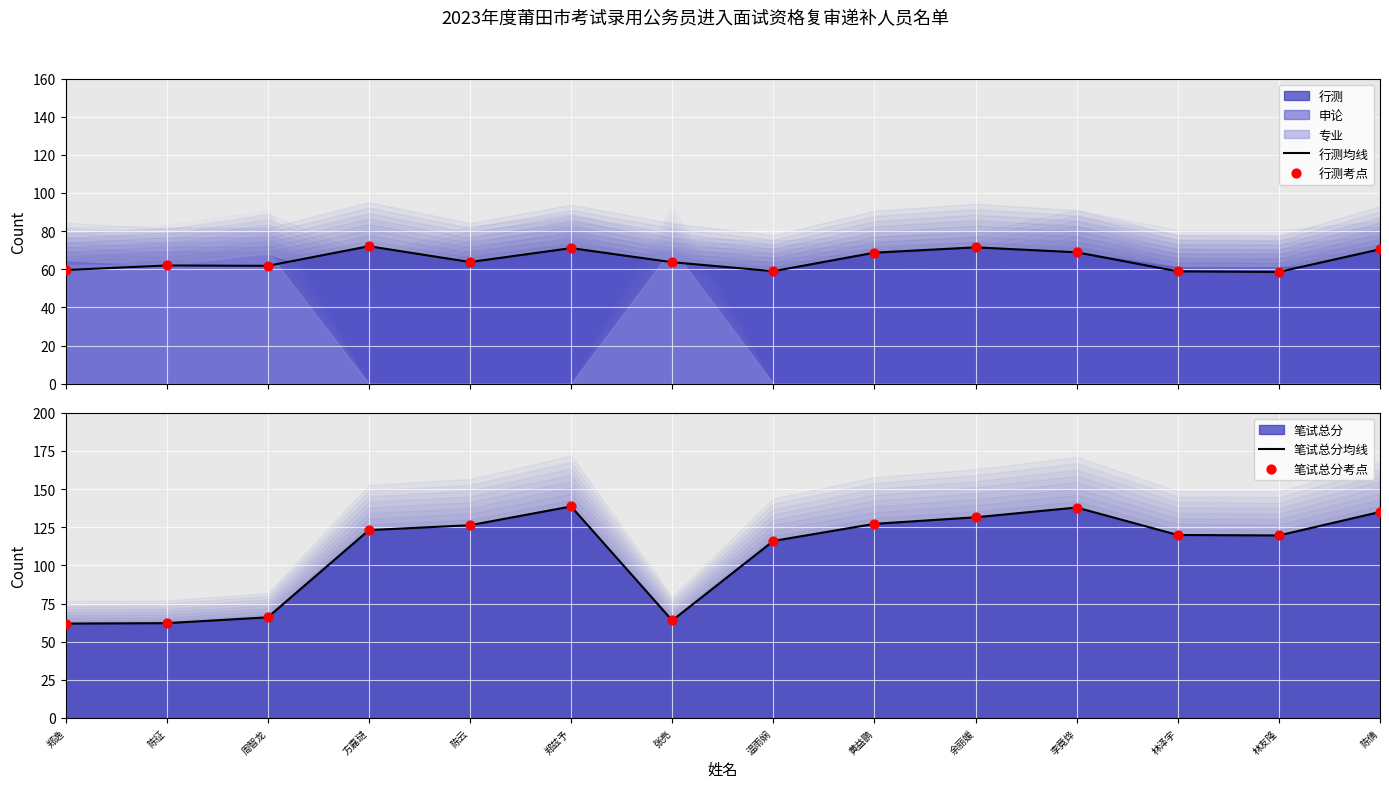

At which category is the sum across all series the highest?

郑兹予